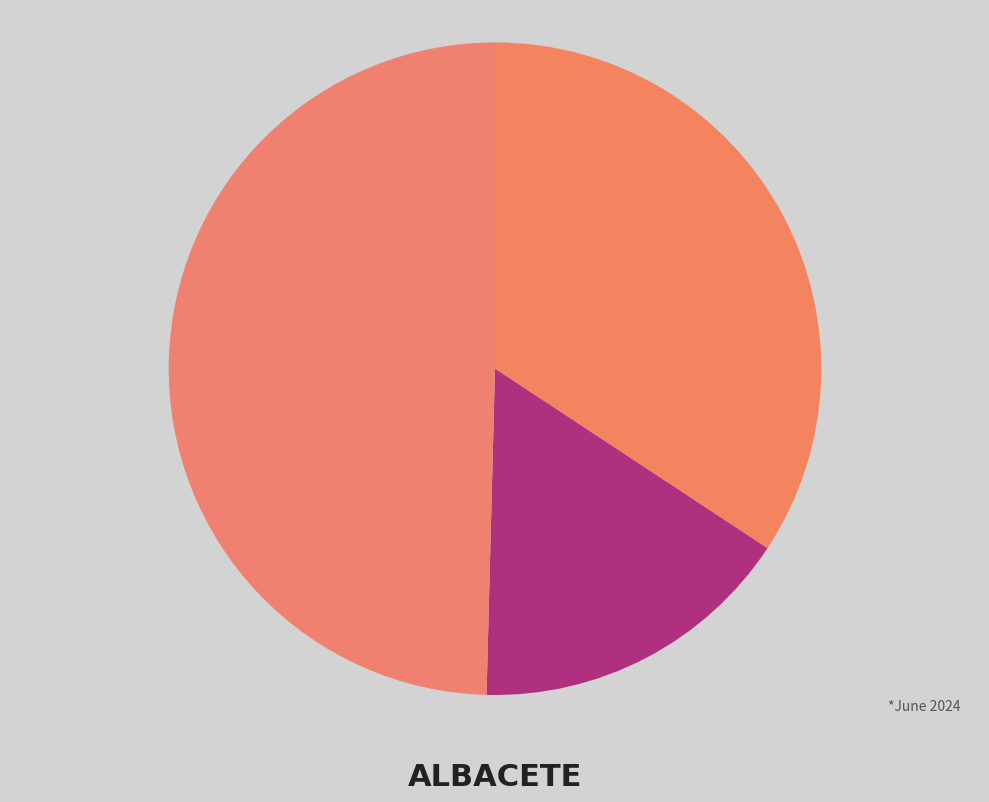

The MID (17-20°C) slice represents 31% of the pie. True or false?

False